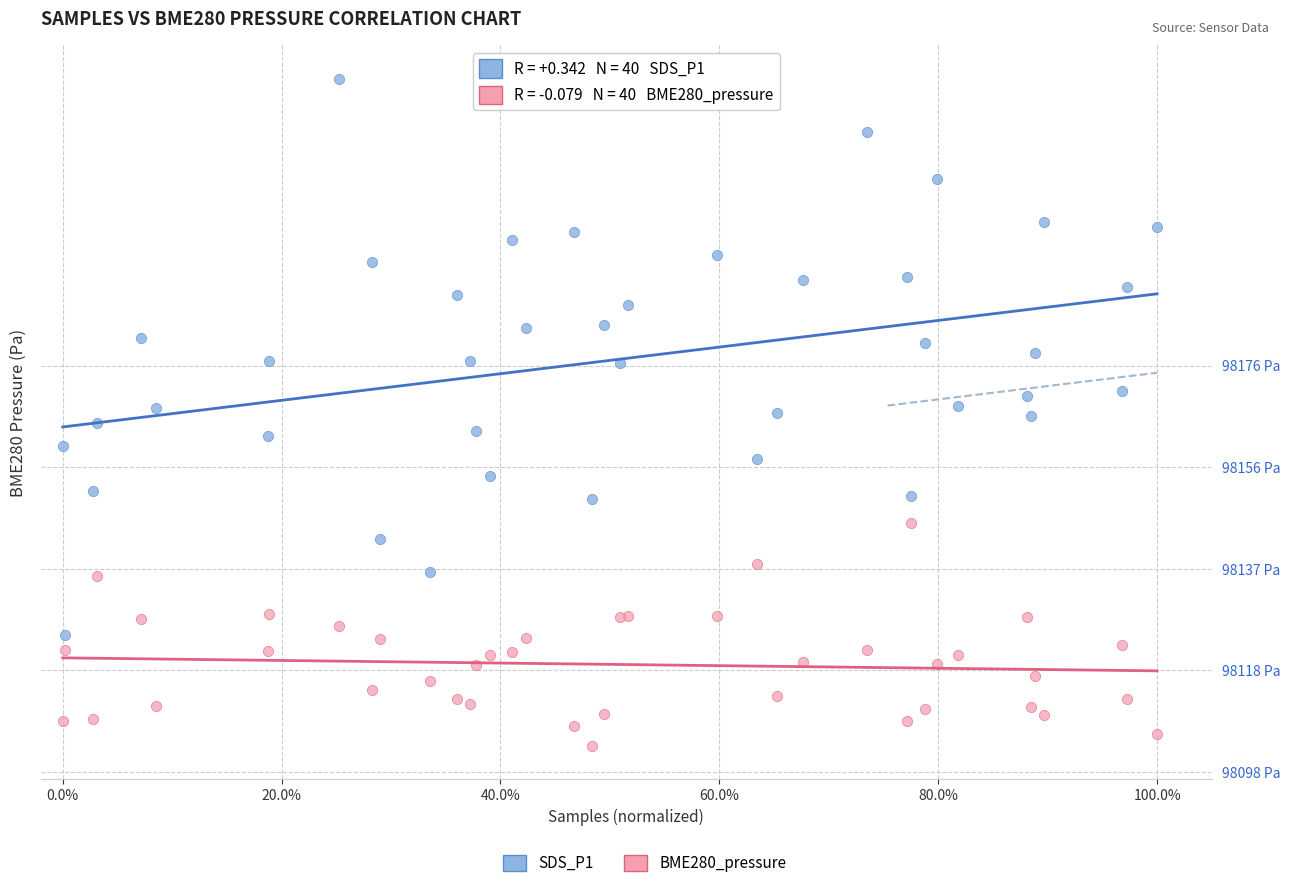

Which series reaches the maximum Y coordinate?

SDS_P1